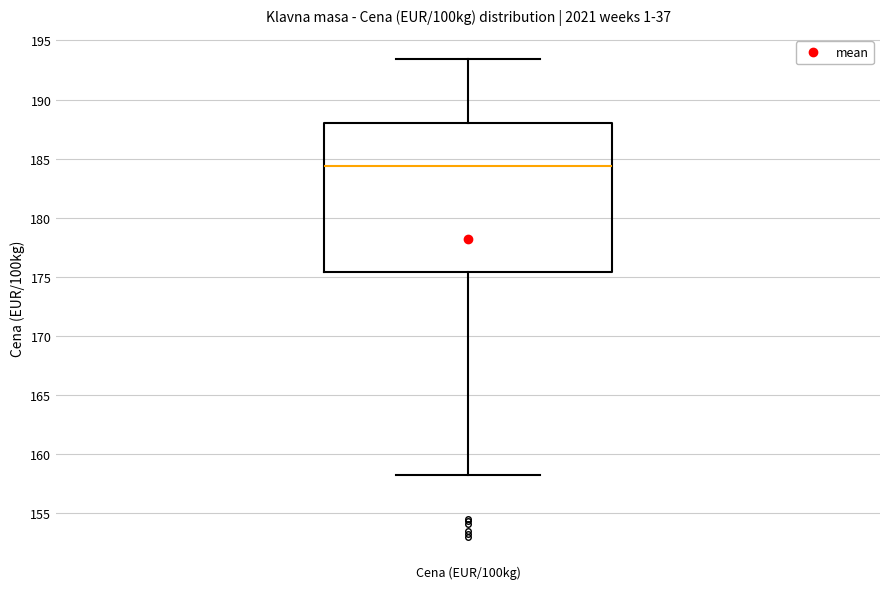

Transcribe this box plot: give where the median line is, the range the box spans, and where the two whiskers end, as read against the y-axis. The values are not printed on the chart, so give them approximately, as read against the axis.

median 184.5, box 175.5 to 188.0, whiskers 158.0 to 193.5